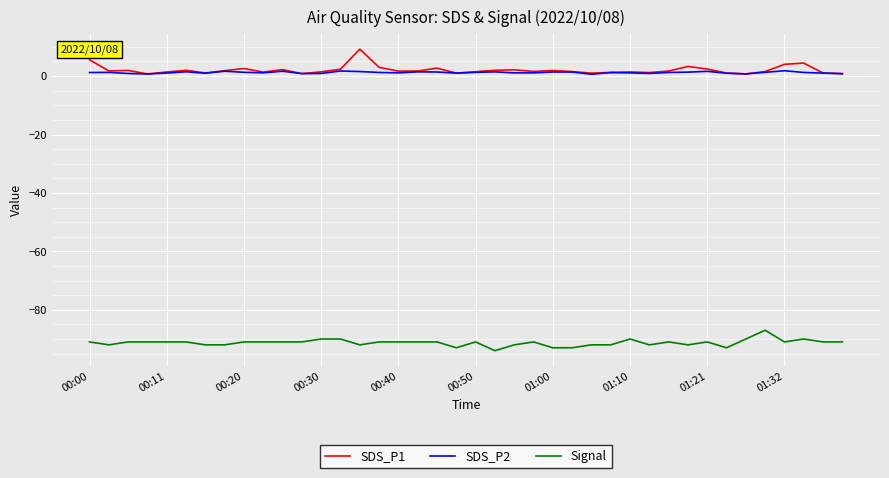

Which series has the largest range (max minus min)?

SDS_P1